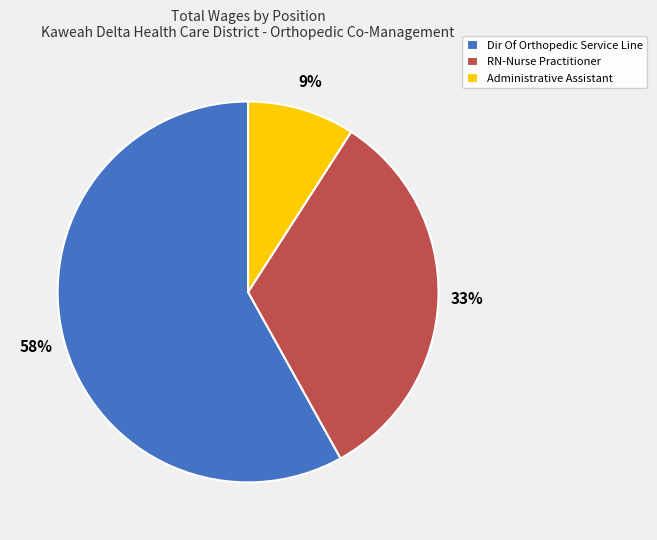

Does any single category account for the majority?

Yes